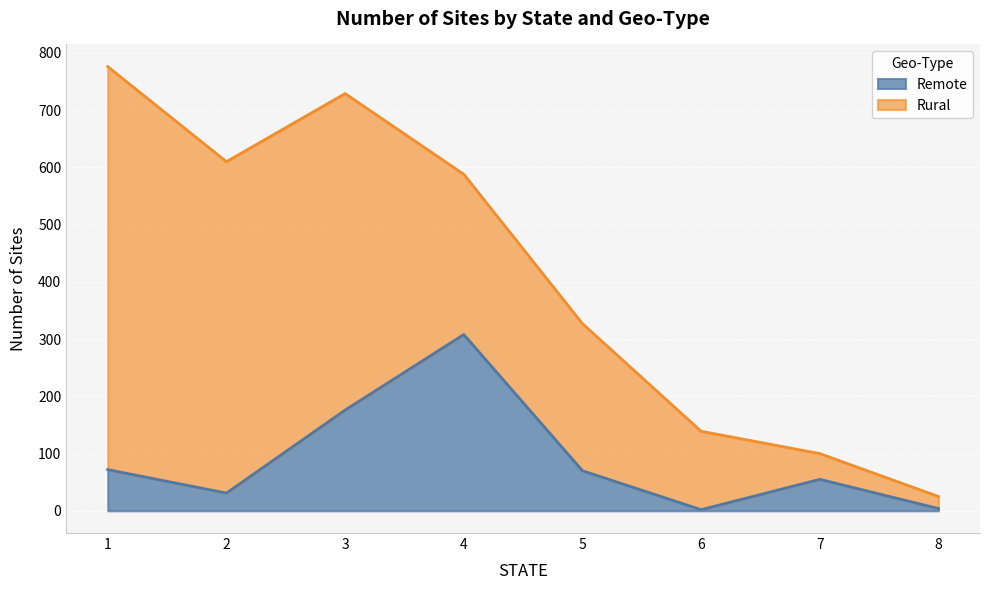

What is the value of the 7th point from the left?

55